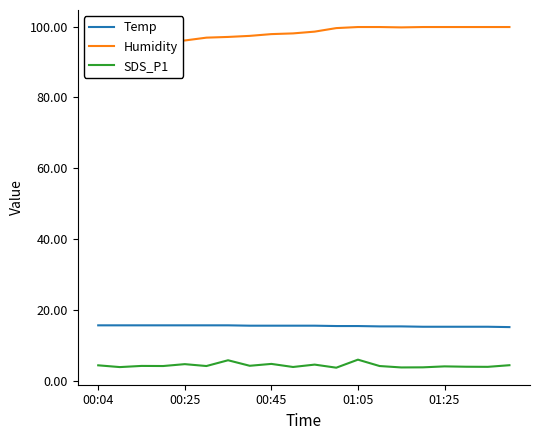

True or false: SDS_P1 and Humidity intersect in this chart.

False